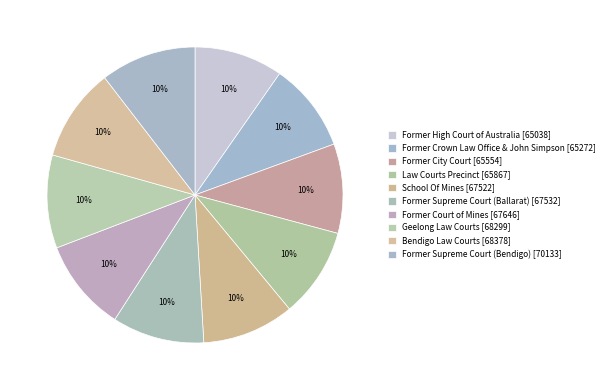

True or false: Former Crown Law Office & John Simpson accounts for 10% of the total.

True